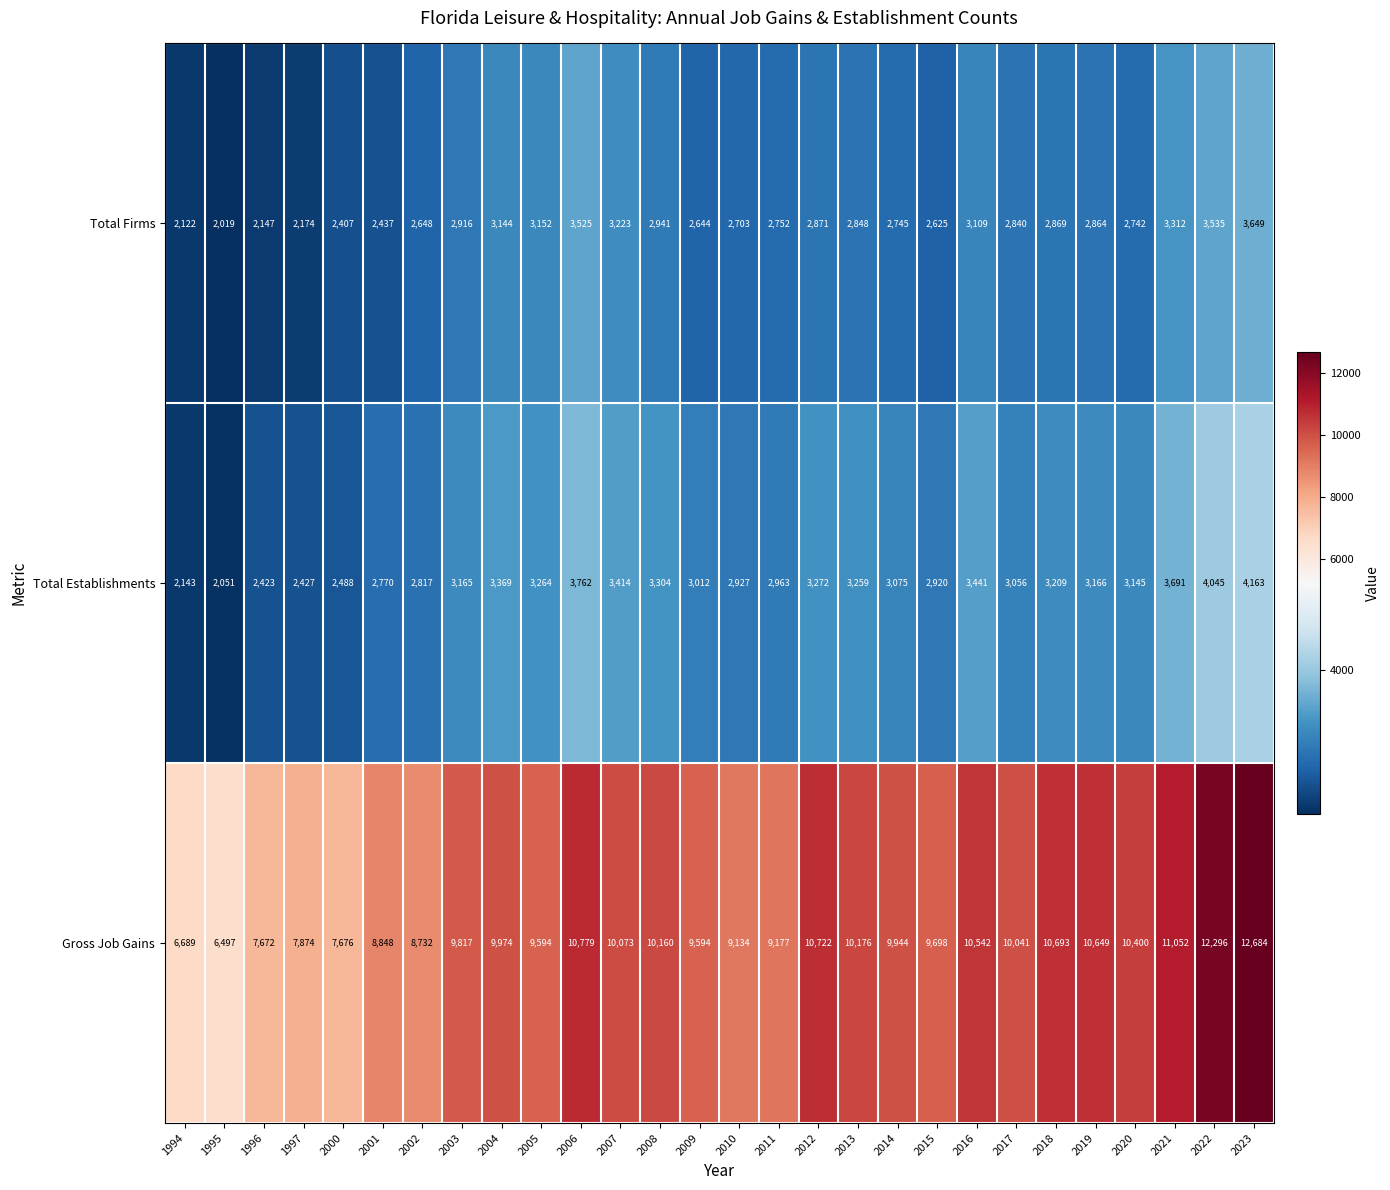

Is it true that Gross Job Gains equals 12276 at 2010?

False